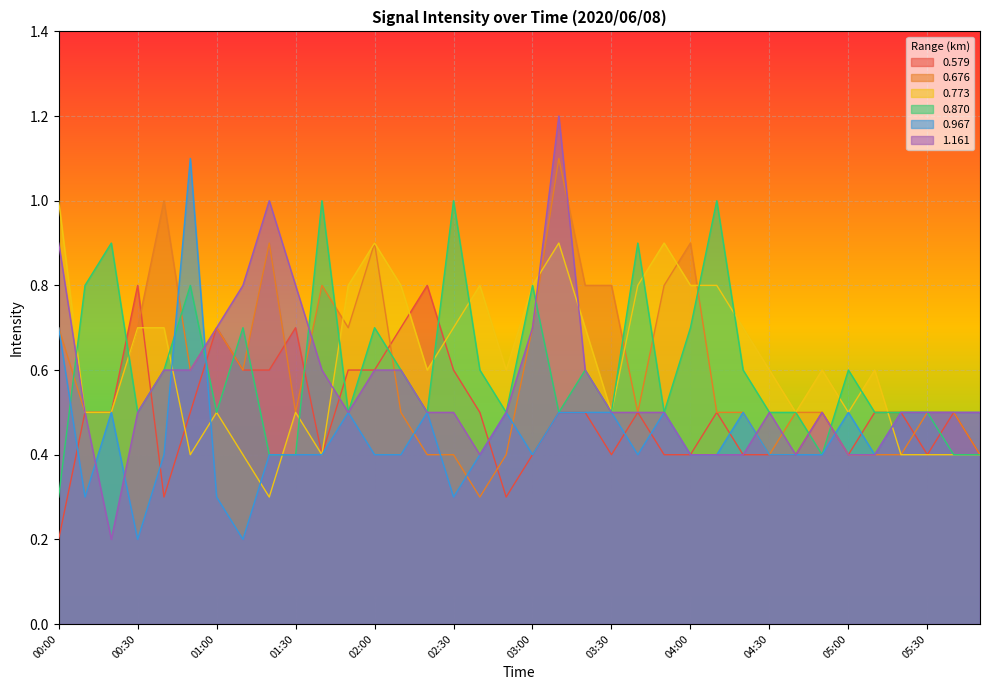

Which category has the lowest value in the 1.161 series?

00:20